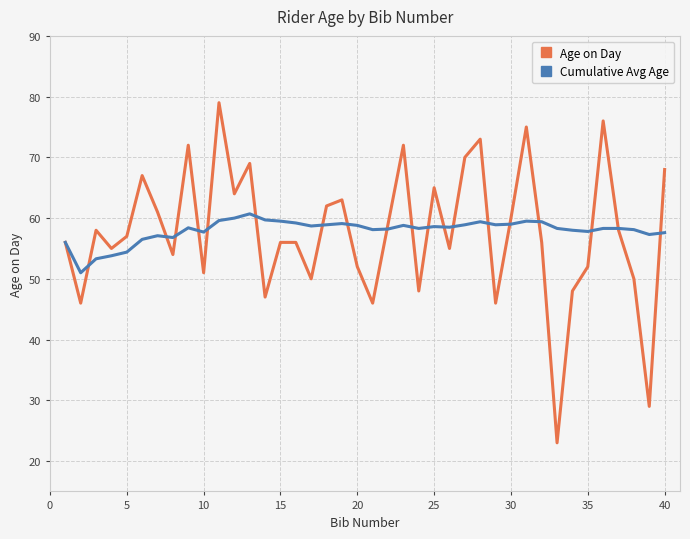

Which series has the widest spread of values?

Age on Day